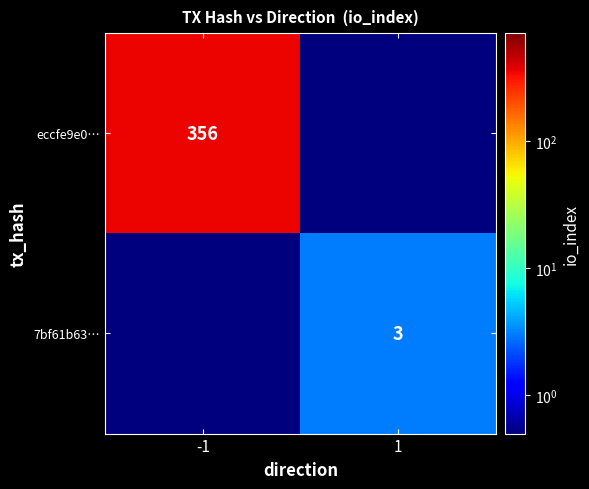

True or false: 7bf61b63… has a value of 1.4 at 1.

False